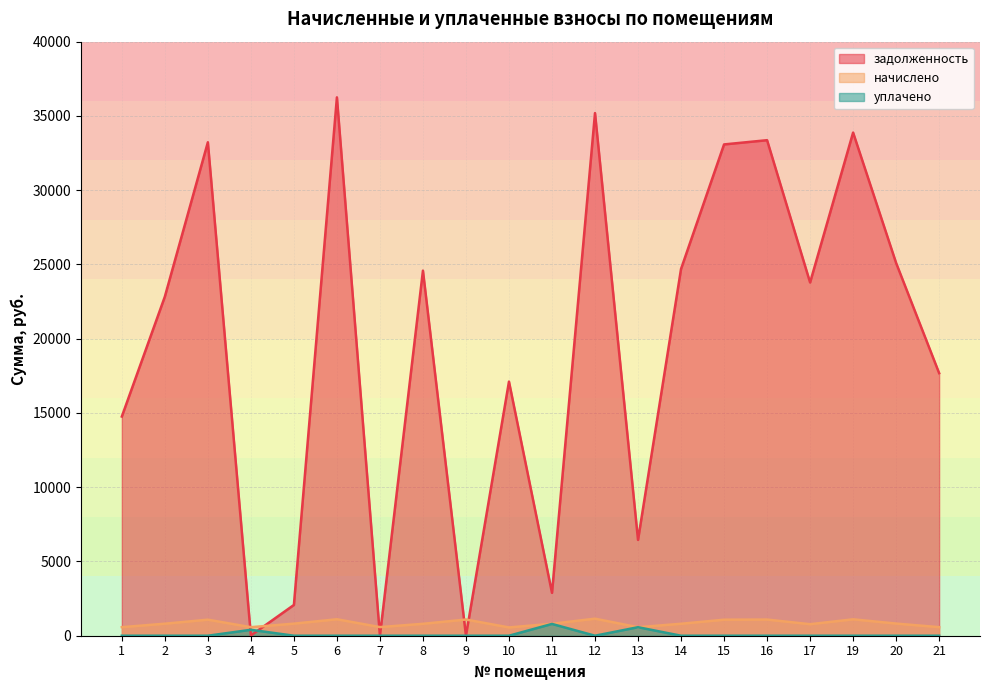

Rank the series by their maximum value, from lowest to highest.

уплачено, начислено, задолженность